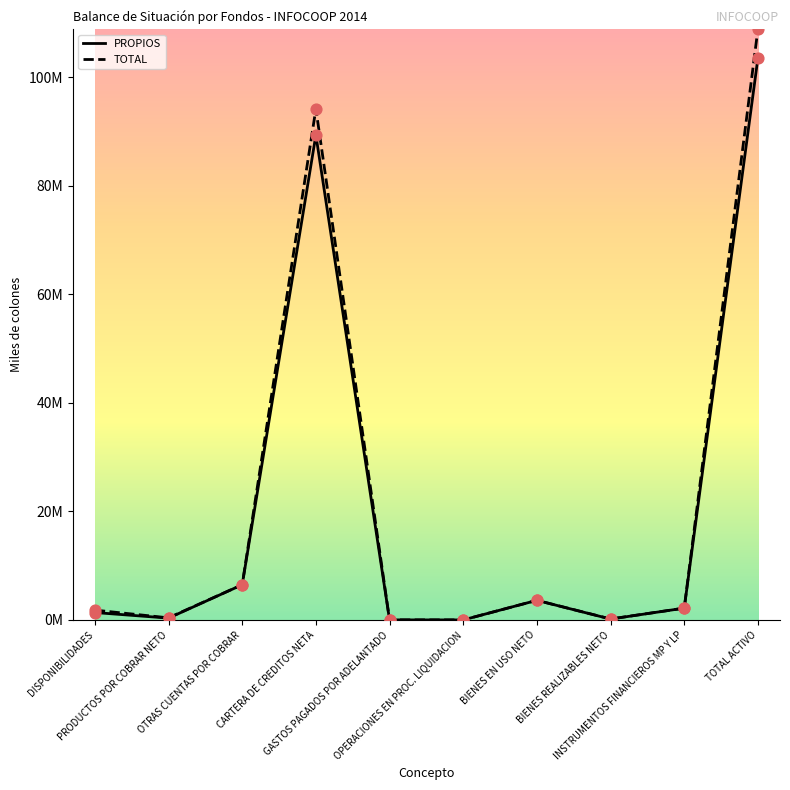

At how many categories does at least one series exceed 61787031?

2